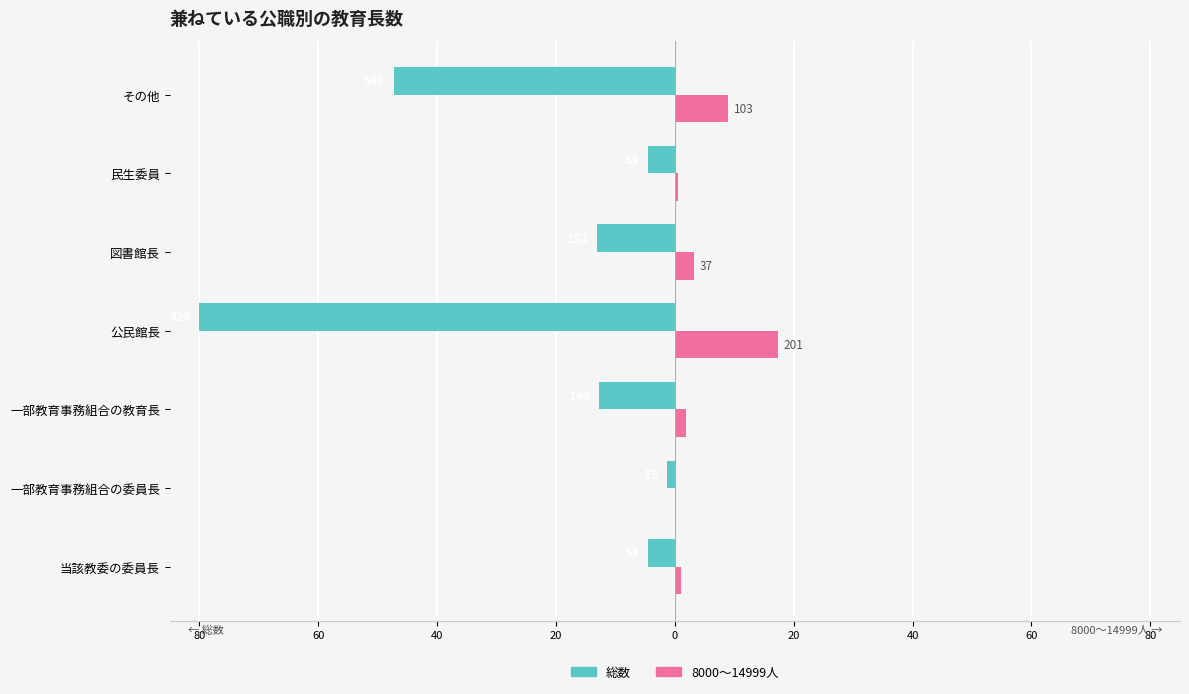

What are all the series names shown in the legend?

総数, 8000～14999人